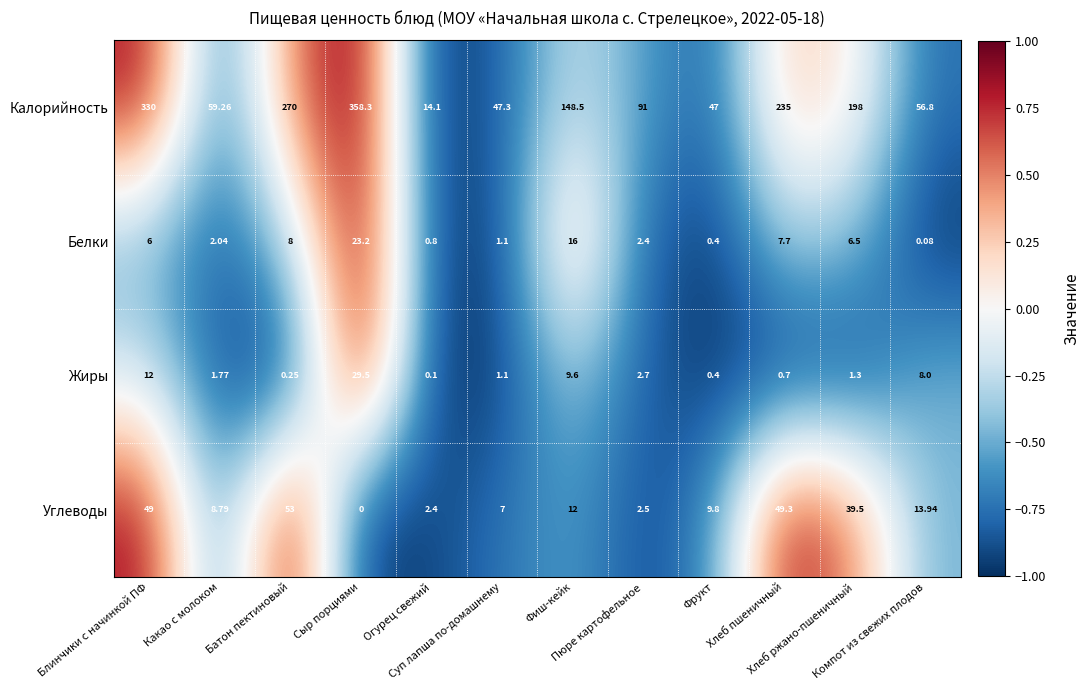

Which series changed the most between Фиш-кейк and Хлеб ржано-пшеничный?

Калорийность